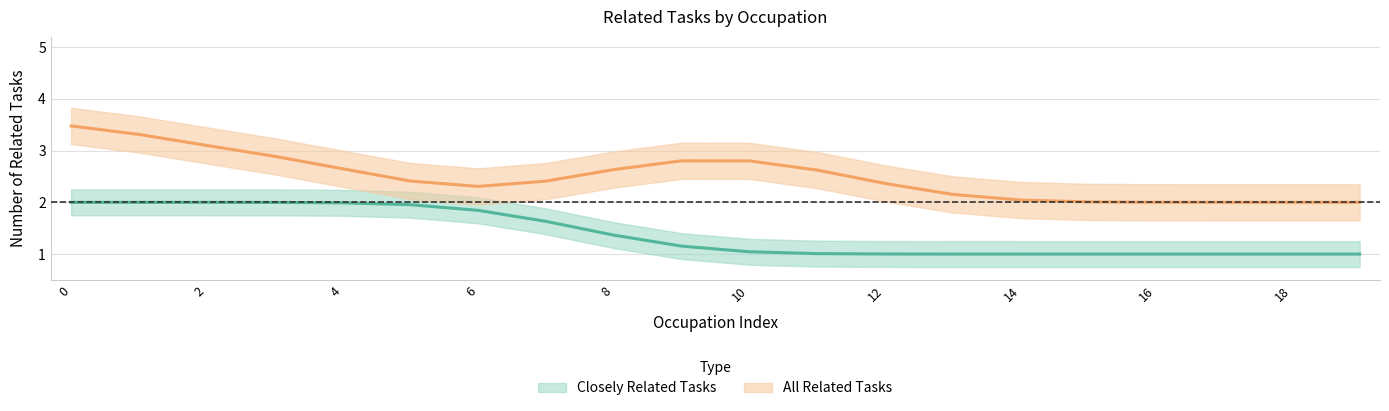

True or false: All Related Tasks and Closely Related Tasks intersect in this chart.

False